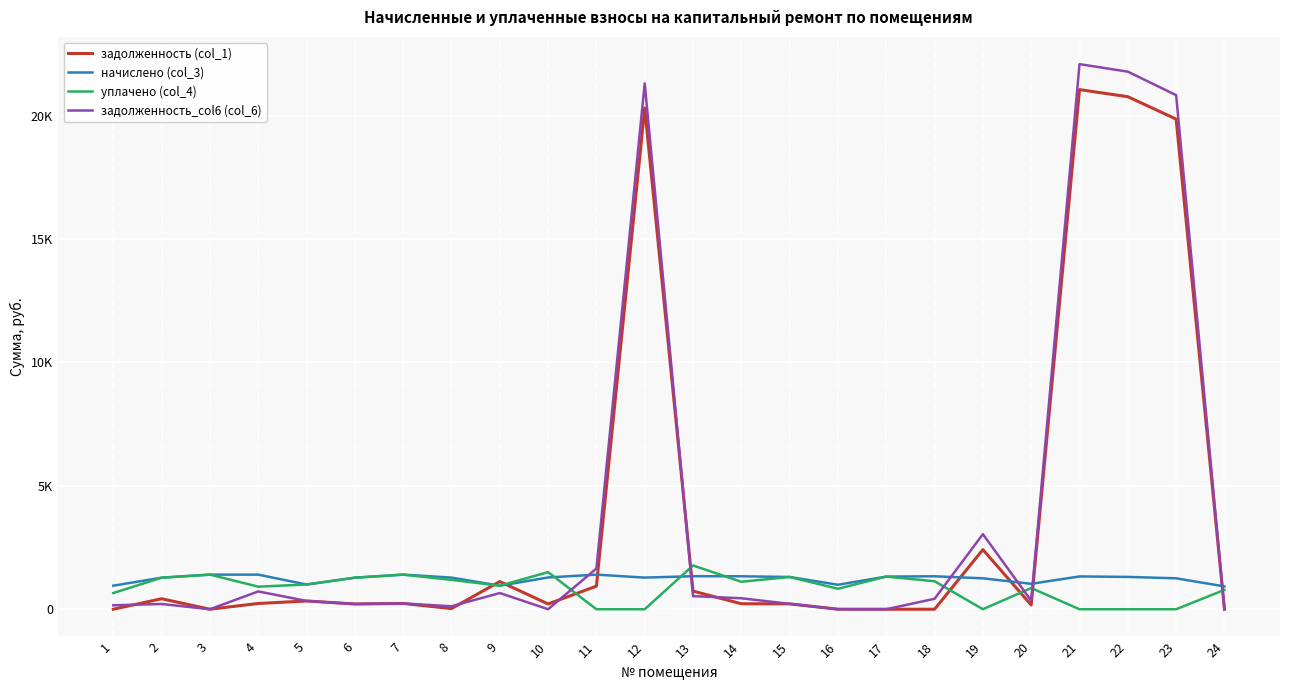

What is the sum of the задолженность_col6 (col_6) values at 22 and 23?

42614.9